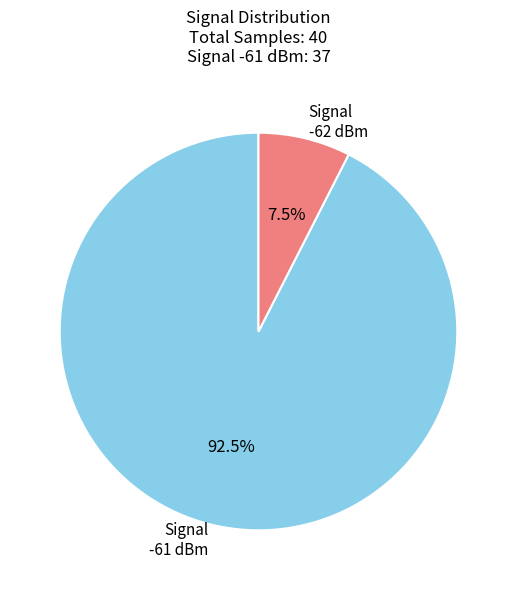

How many slices are in this pie chart?

2